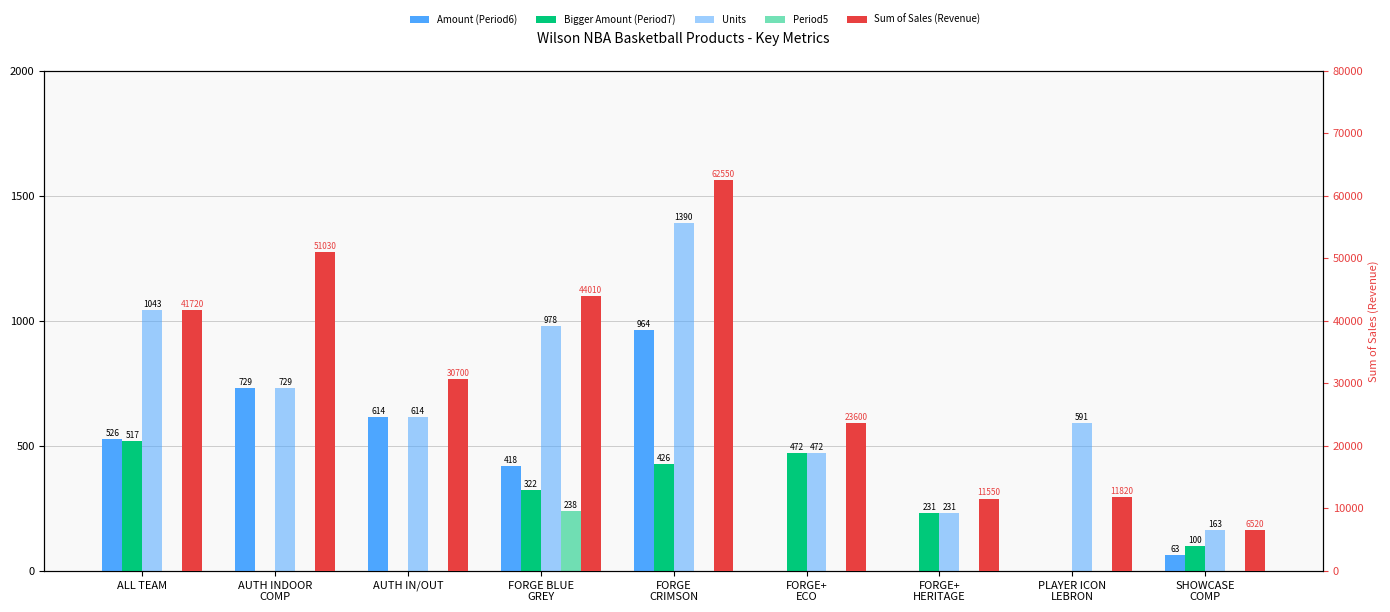

What is the maximum value for Period7?

517